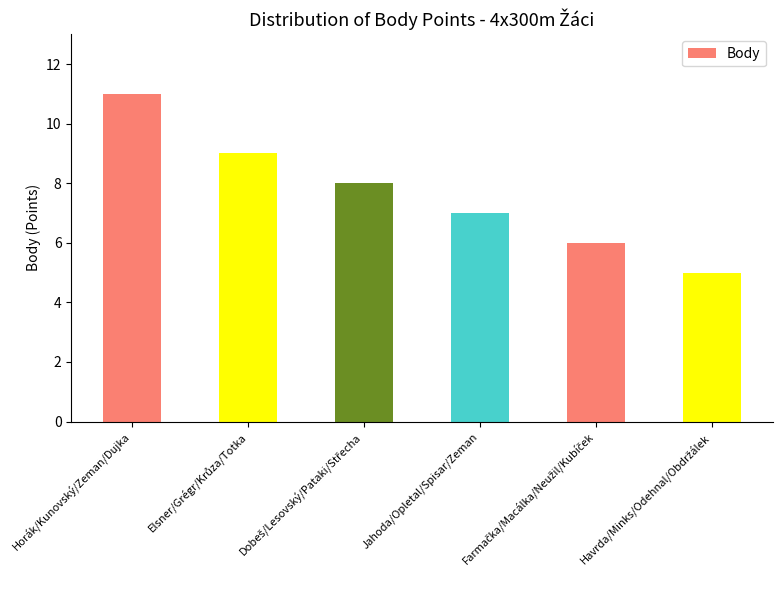

What is the value of the 2nd bar from the left?

9